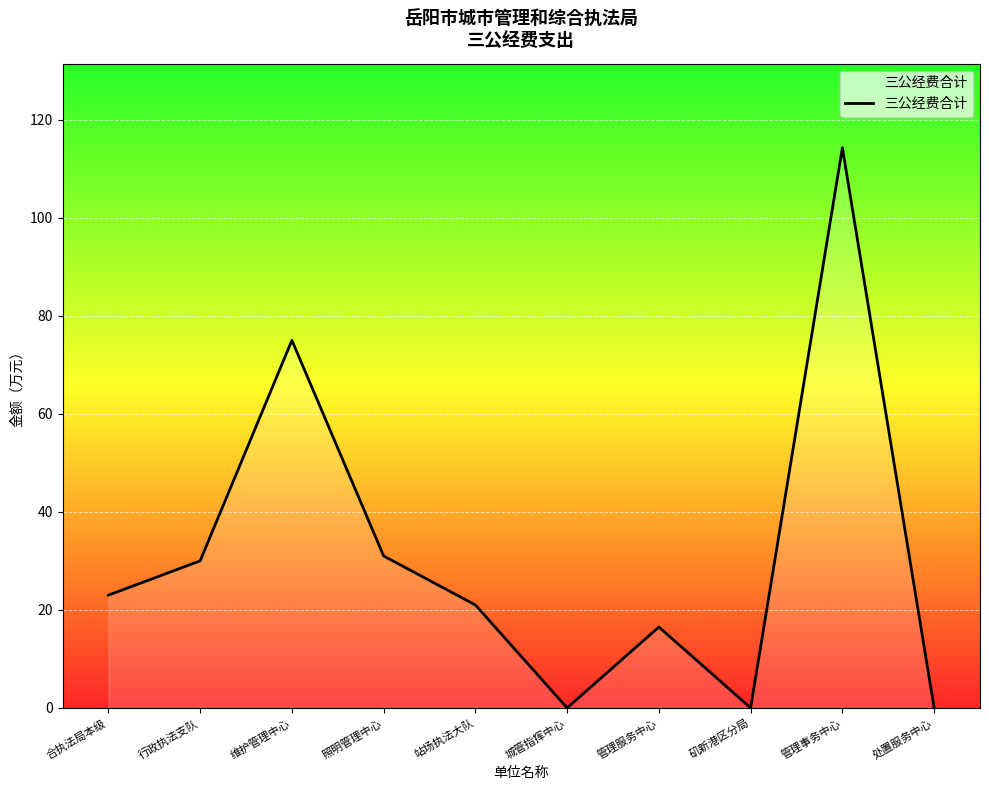

How many series are shown in this chart?

1